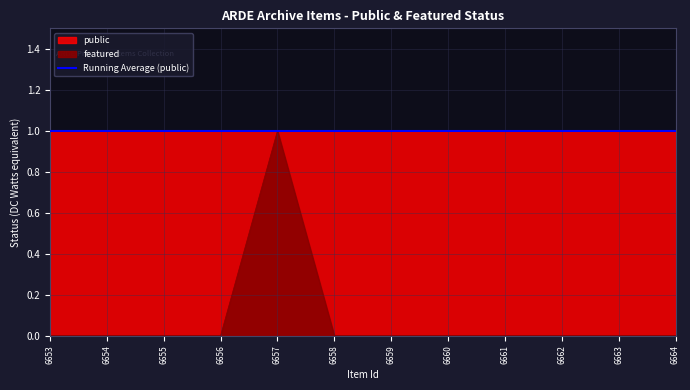

Reading left to right, extract all data points from this chart.

6653=0	6654=0	6655=0	6656=0	6657=1	6658=0	6659=0	6660=0	6661=0	6662=0	6663=0	6664=0